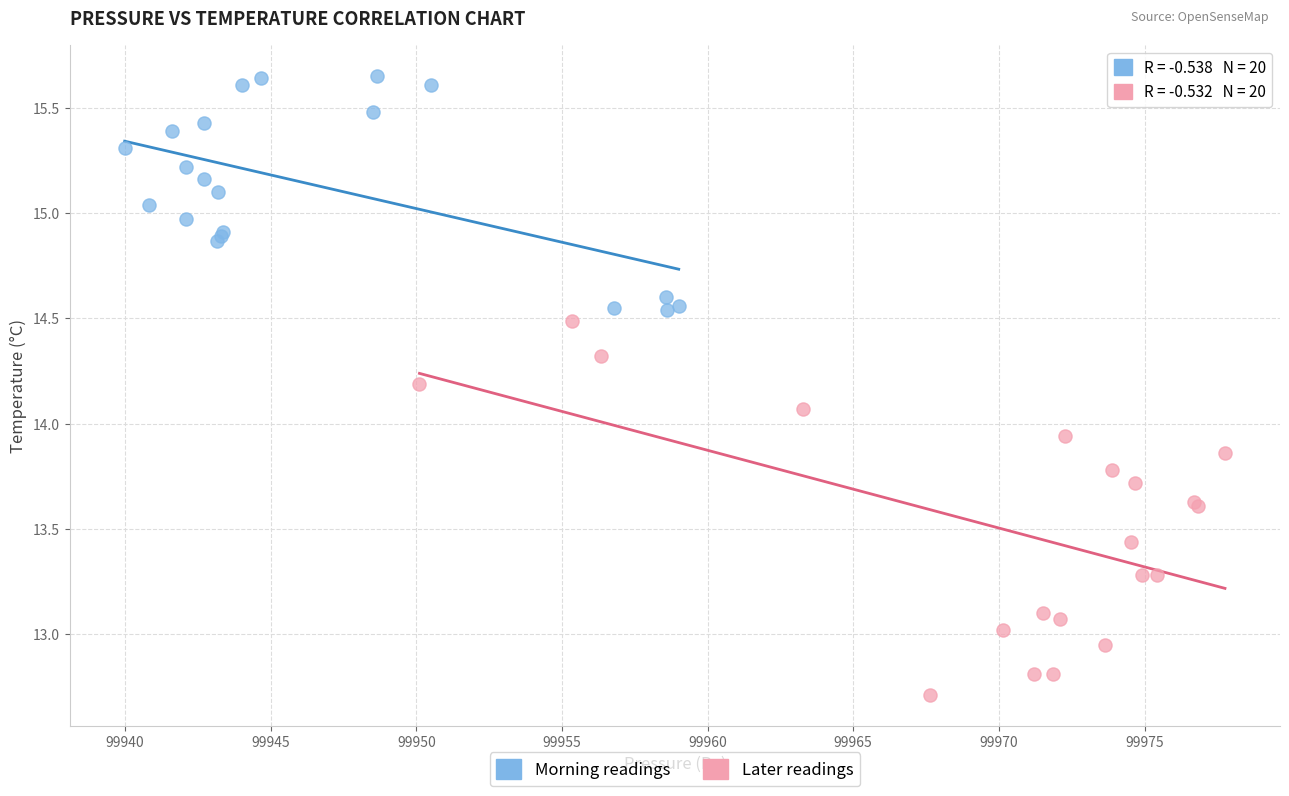

Which series has the widest spread of Y values?

Later readings